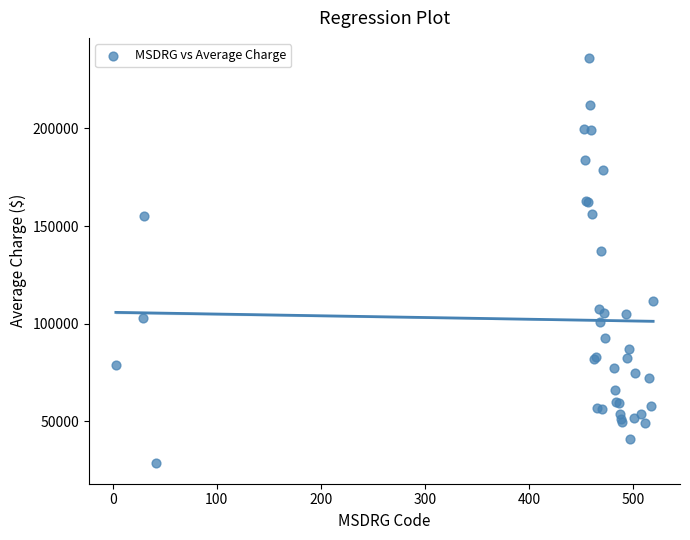

What Y value in the scatter plot is closest to 132222?

137005